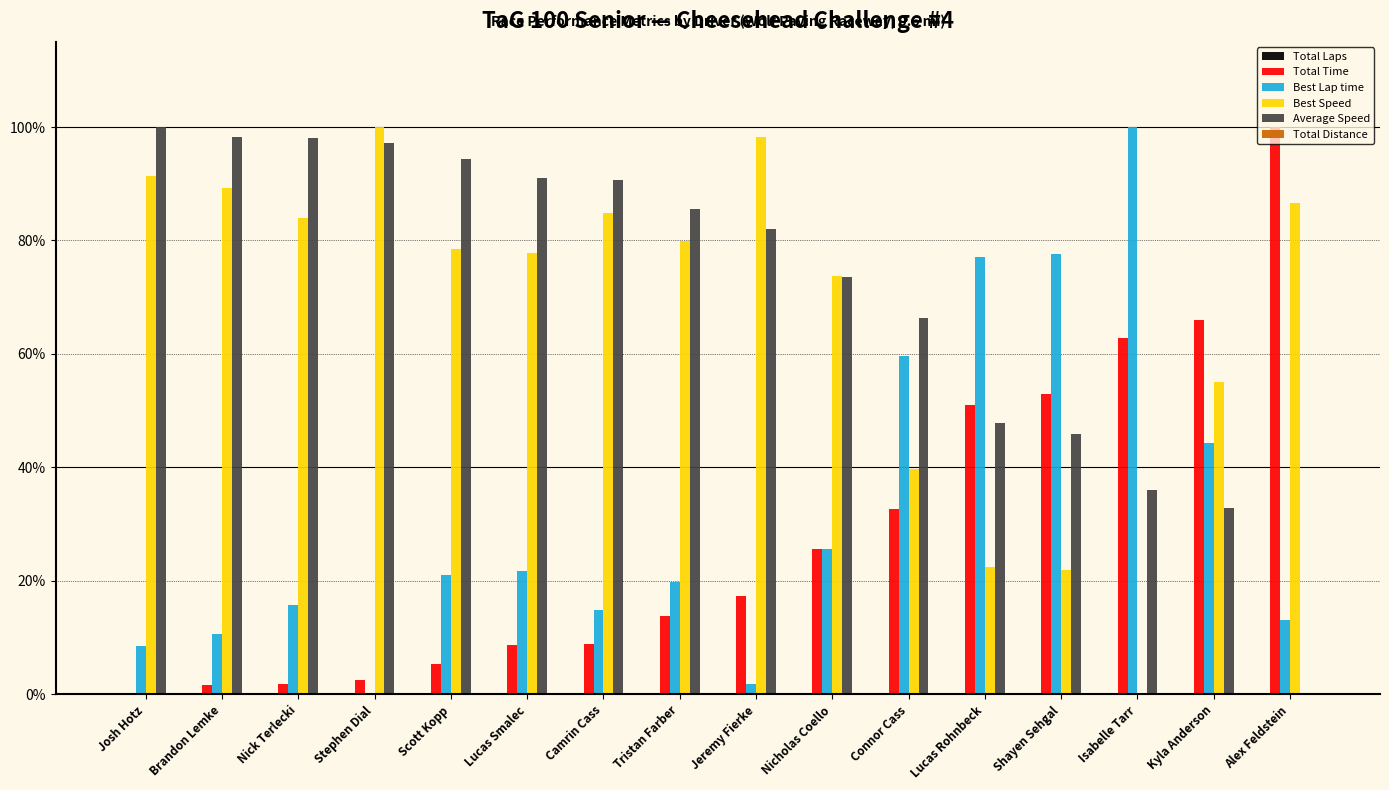

Are the bars horizontal?

No